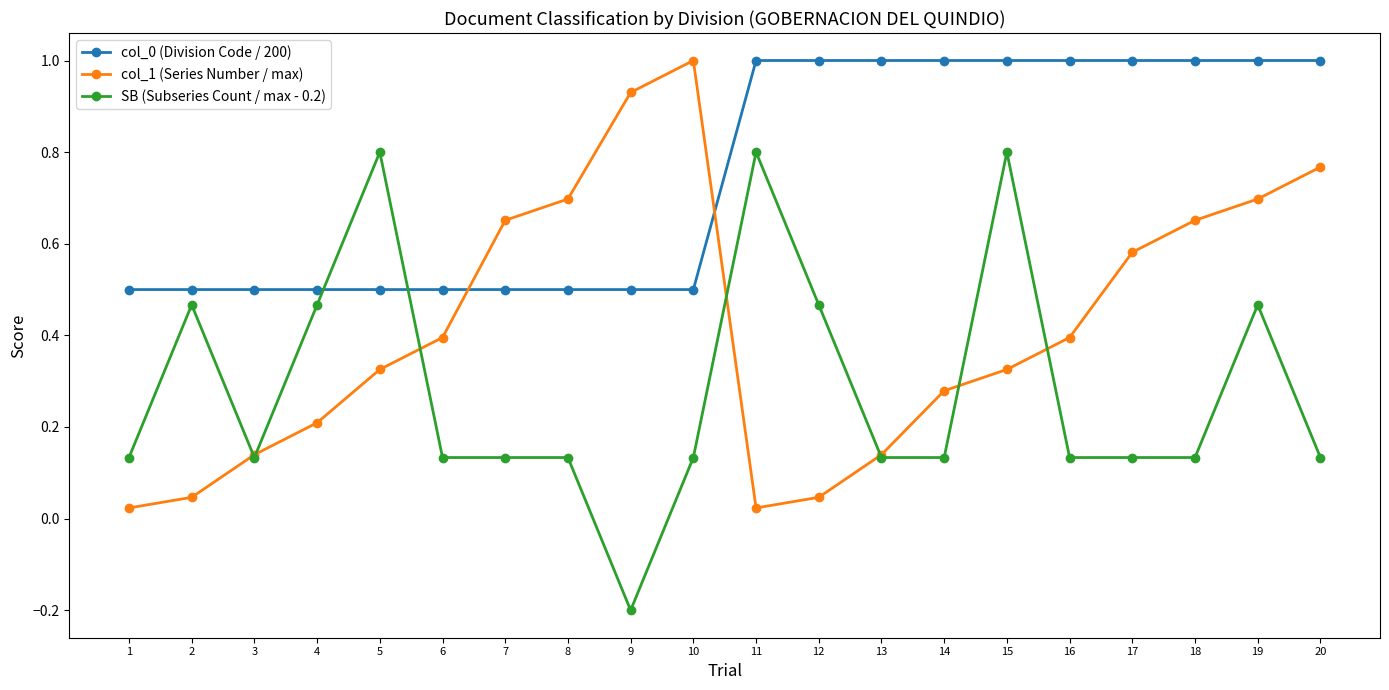

The col_0 (Division Code / 200) series shows 0.2 at 6. True or false?

False